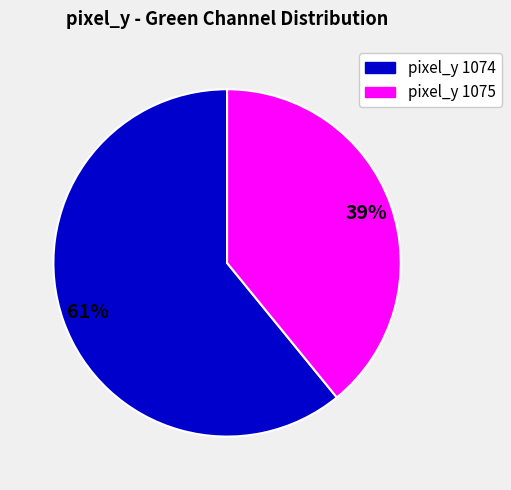

What is the majority slice?

pixel_y 1074